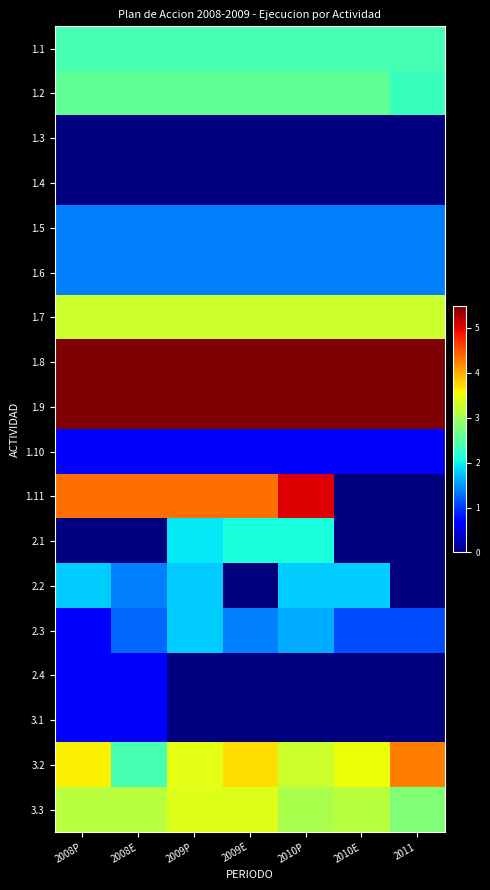

Reading left to right, extract all data points from this chart.

1.1: 2008P=2.4	2008E=2.4	2009P=2.4	2009E=2.4	2010P=2.4	2010E=2.4	2011=2.4
1.2: 2008P=2.6	2008E=2.6	2009P=2.6	2009E=2.6	2010P=2.6	2010E=2.6	2011=2.3
1.3: 2008P=0.0	2008E=0.0	2009P=0.0	2009E=0.0	2010P=0.0	2010E=0.0	2011=0.0
1.4: 2008P=0.0	2008E=0.0	2009P=0.0	2009E=0.0	2010P=0.0	2010E=0.0	2011=0.0
1.5: 2008P=1.4	2008E=1.4	2009P=1.4	2009E=1.4	2010P=1.4	2010E=1.4	2011=1.4
1.6: 2008P=1.4	2008E=1.4	2009P=1.4	2009E=1.4	2010P=1.4	2010E=1.4	2011=1.4
1.7: 2008P=3.3	2008E=3.3	2009P=3.3	2009E=3.3	2010P=3.3	2010E=3.3	2011=3.3
1.8: 2008P=5.5	2008E=5.5	2009P=5.5	2009E=5.5	2010P=5.5	2010E=5.5	2011=5.5
1.9: 2008P=5.5	2008E=5.5	2009P=5.5	2009E=5.5	2010P=5.5	2010E=5.5	2011=5.5
1.10: 2008P=0.7	2008E=0.7	2009P=0.7	2009E=0.7	2010P=0.7	2010E=0.7	2011=0.7
1.11: 2008P=4.3	2008E=4.3	2009P=4.3	2009E=4.3	2010P=5.0	2010E=0.0	2011=0.0
2.1: 2008P=0.0	2008E=0.0	2009P=1.9	2009E=2.1	2010P=2.1	2010E=0.0	2011=0.0
2.2: 2008P=1.8	2008E=1.4	2009P=1.8	2009E=0.0	2010P=1.8	2010E=1.8	2011=0.0
2.3: 2008P=0.7	2008E=1.3	2009P=1.8	2009E=1.4	2010P=1.6	2010E=1.1	2011=1.1
2.4: 2008P=0.7	2008E=0.7	2009P=0.0	2009E=0.0	2010P=0.0	2010E=0.0	2011=0.0
3.1: 2008P=0.7	2008E=0.7	2009P=0.0	2009E=0.0	2010P=0.0	2010E=0.0	2011=0.0
3.2: 2008P=3.6	2008E=2.4	2009P=3.4	2009E=3.7	2010P=3.3	2010E=3.5	2011=4.2
3.3: 2008P=3.1	2008E=3.1	2009P=3.4	2009E=3.4	2010P=3.0	2010E=3.1	2011=2.8